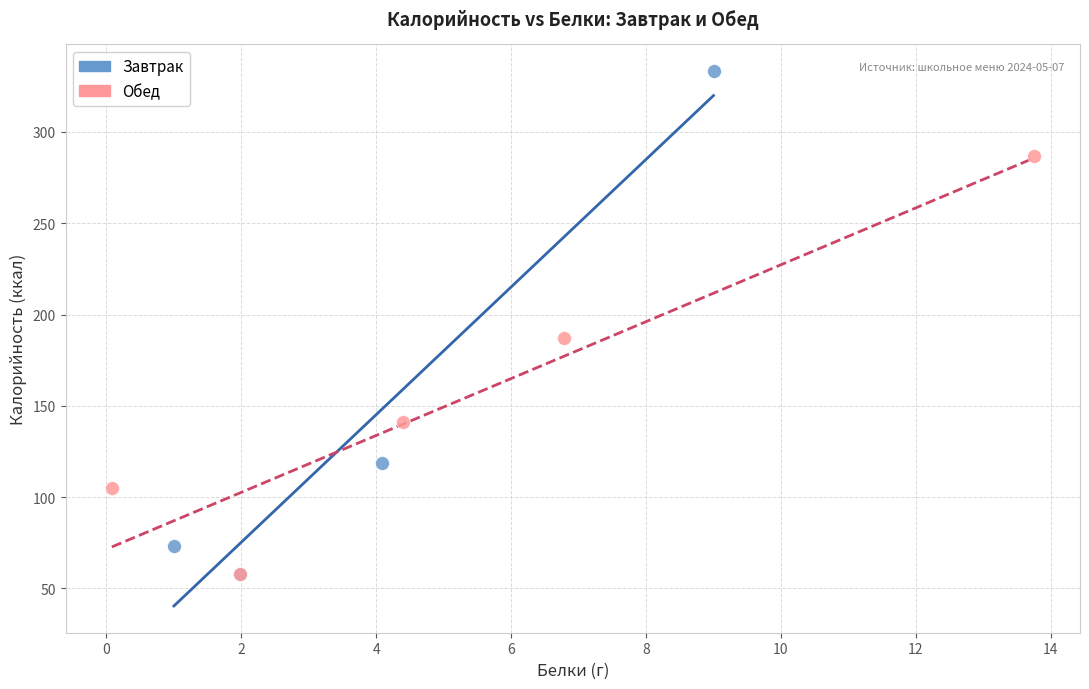

Which series reaches the maximum Y coordinate?

Завтрак